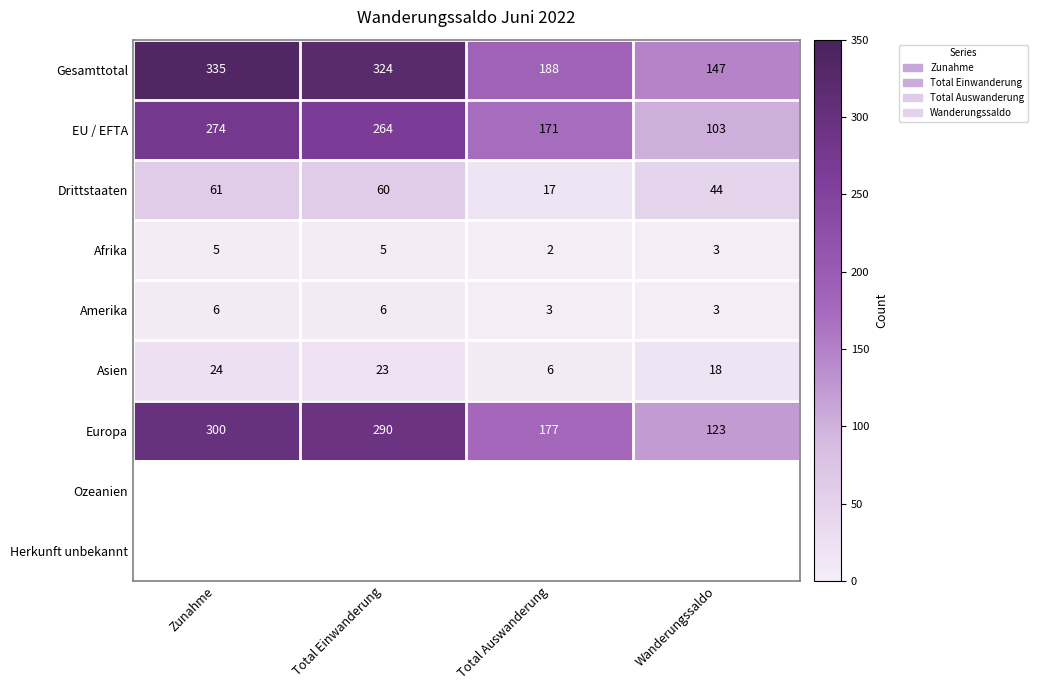

How many Afrika values are between 3 and 5?

3